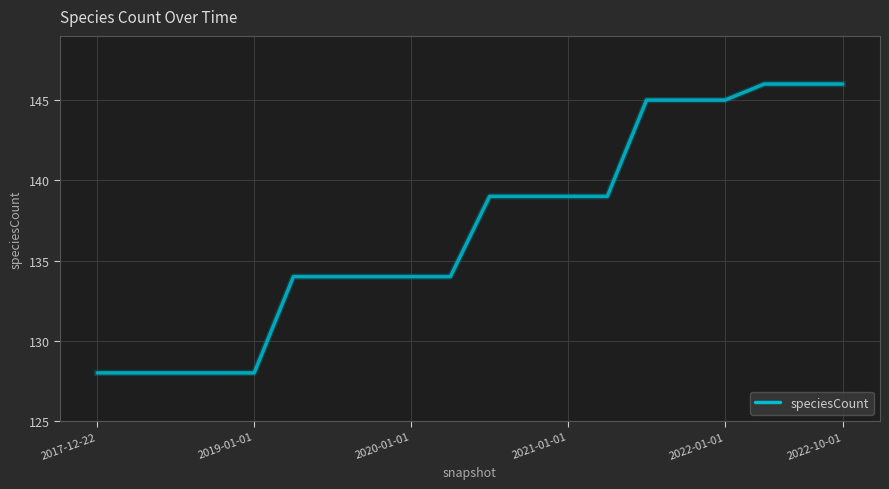

What is the smallest value displayed?

128